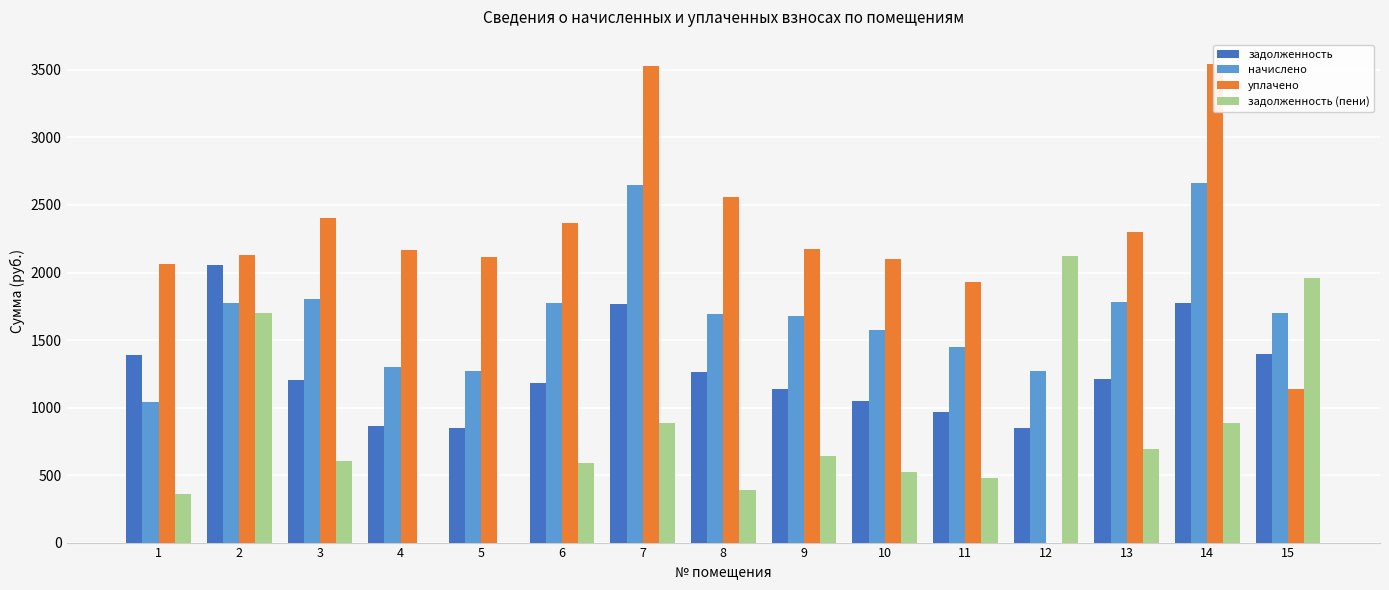

Reading left to right, transcribe all the data shown in this chart.

задолженность: 1=1386.1	2=2054.0	3=1202.3	4=866.9	5=847.0	6=1182.4	7=1766.1	8=1260.6	9=1137.8	10=1048.2	11=963.8	12=849.5	13=1213.0	14=1773.8	15=1398.9
начислено: 1=1039.6	2=1777.3	3=1803.4	4=1300.4	5=1270.6	6=1773.6	7=2649.2	8=1691.6	9=1680.4	10=1572.4	11=1445.7	12=1274.3	13=1784.8	14=2660.4	15=1699.0
уплачено: 1=2066.0	2=2130.4	3=2404.5	4=2167.3	5=2117.6	6=2364.8	7=3532.2	8=2562.6	9=2173.7	10=2096.5	11=1927.6	12=0.0	13=2301.2	14=3546.9	15=1140.0
задолженность (пени): 1=359.6	2=1700.8	3=601.1	4=0.0	5=0.0	6=591.2	7=883.1	8=389.6	9=644.6	10=524.1	11=481.9	12=2123.8	13=696.6	14=887.3	15=1958.0